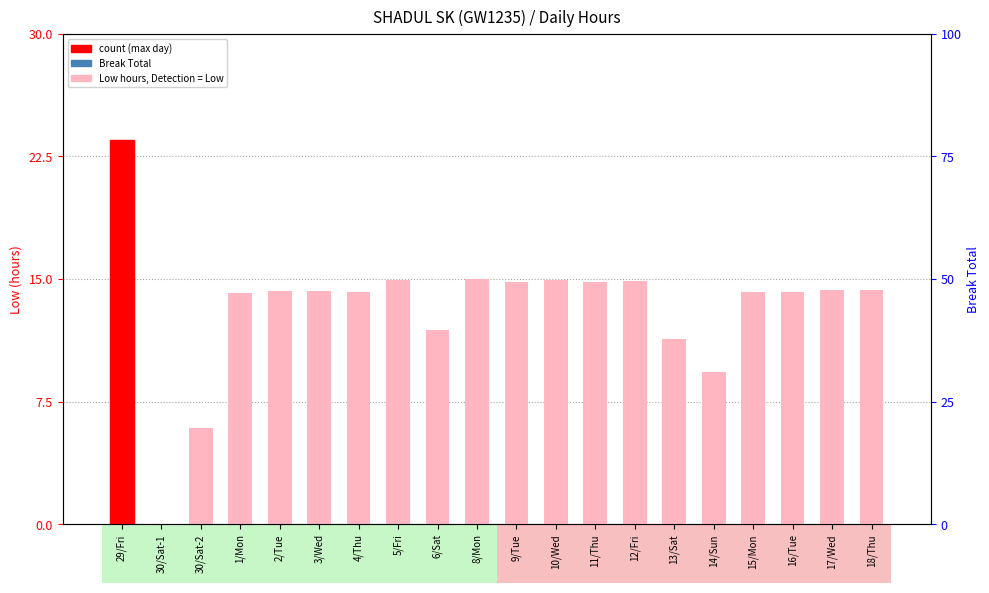

What is the spread (max minus min) of values at 16/Tue?

14.2